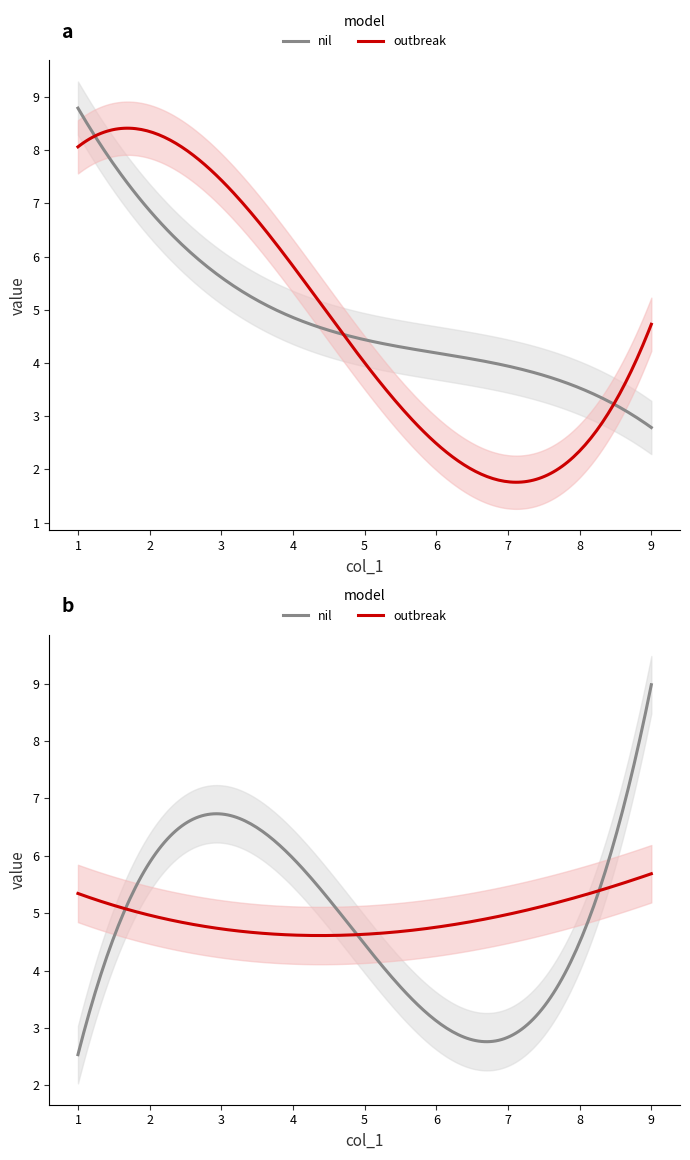

What is the maximum value shown in the chart?

9